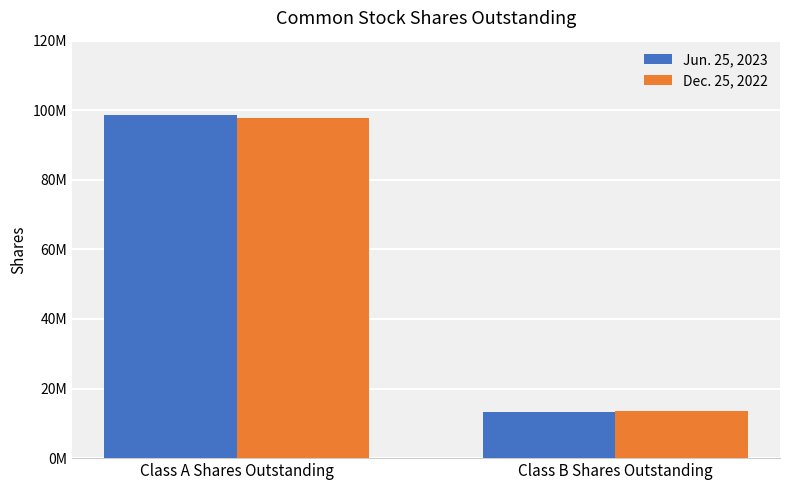

Reading right to left, transcribe all the data shown in this chart.

Jun. 25, 2023: Class B Shares Outstanding=13230558	Class A Shares Outstanding=98715896
Dec. 25, 2022: Class B Shares Outstanding=13476303	Class A Shares Outstanding=97656690